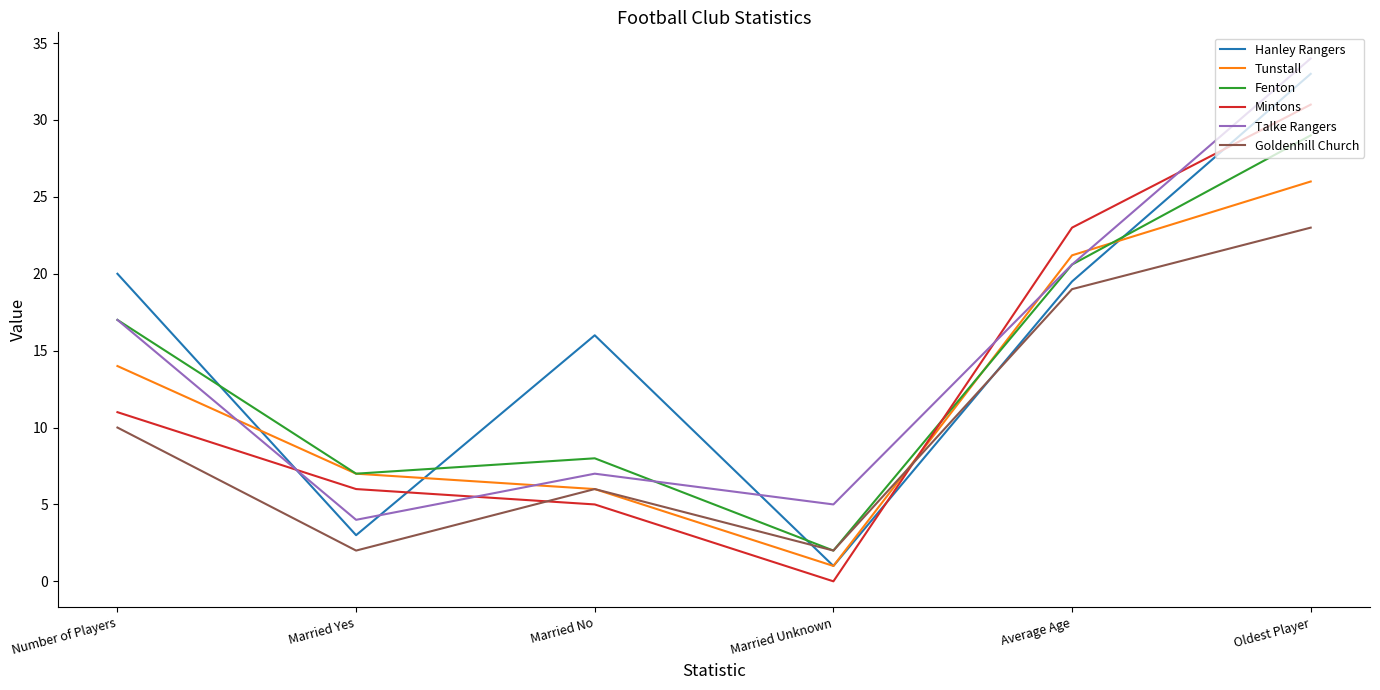

Where is Fenton nearest to the value 15?

Number of Players